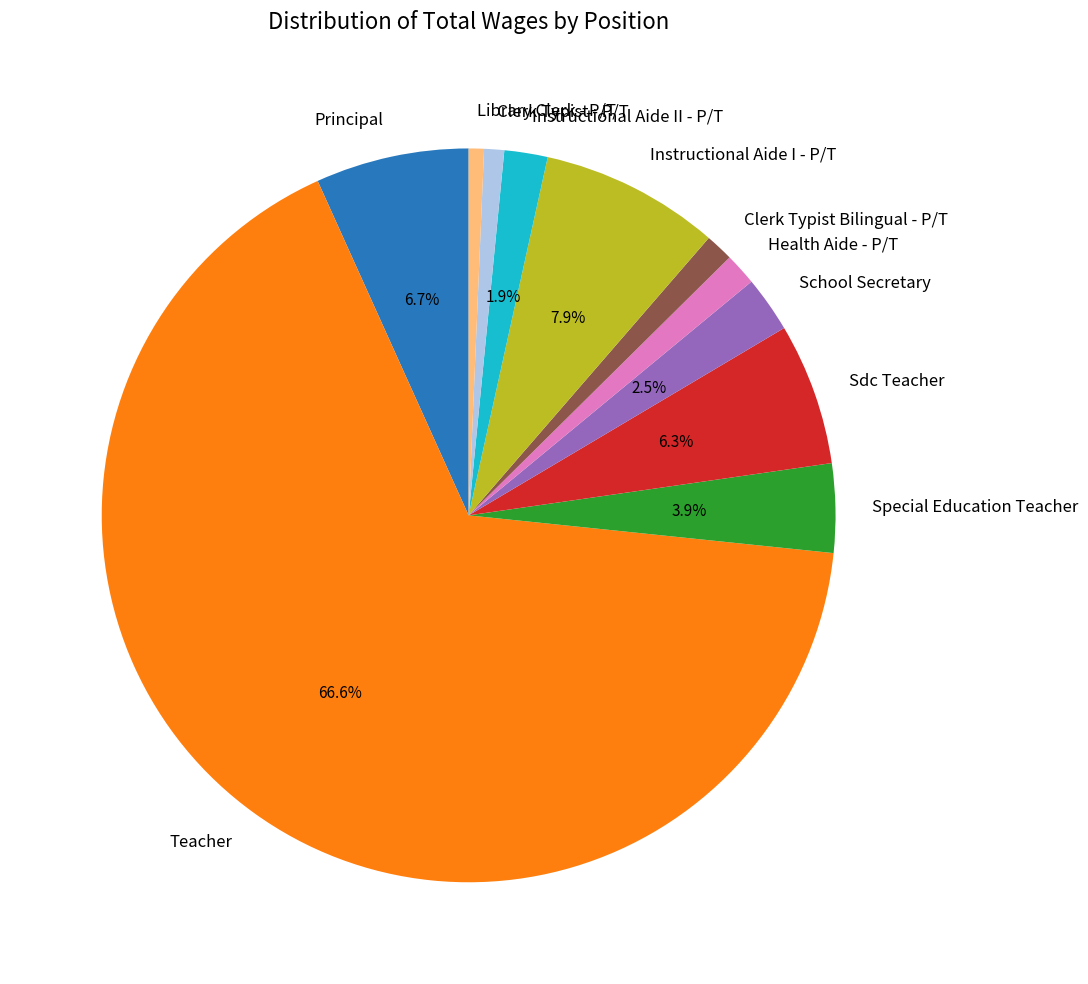

How many slices are in this pie chart?

11